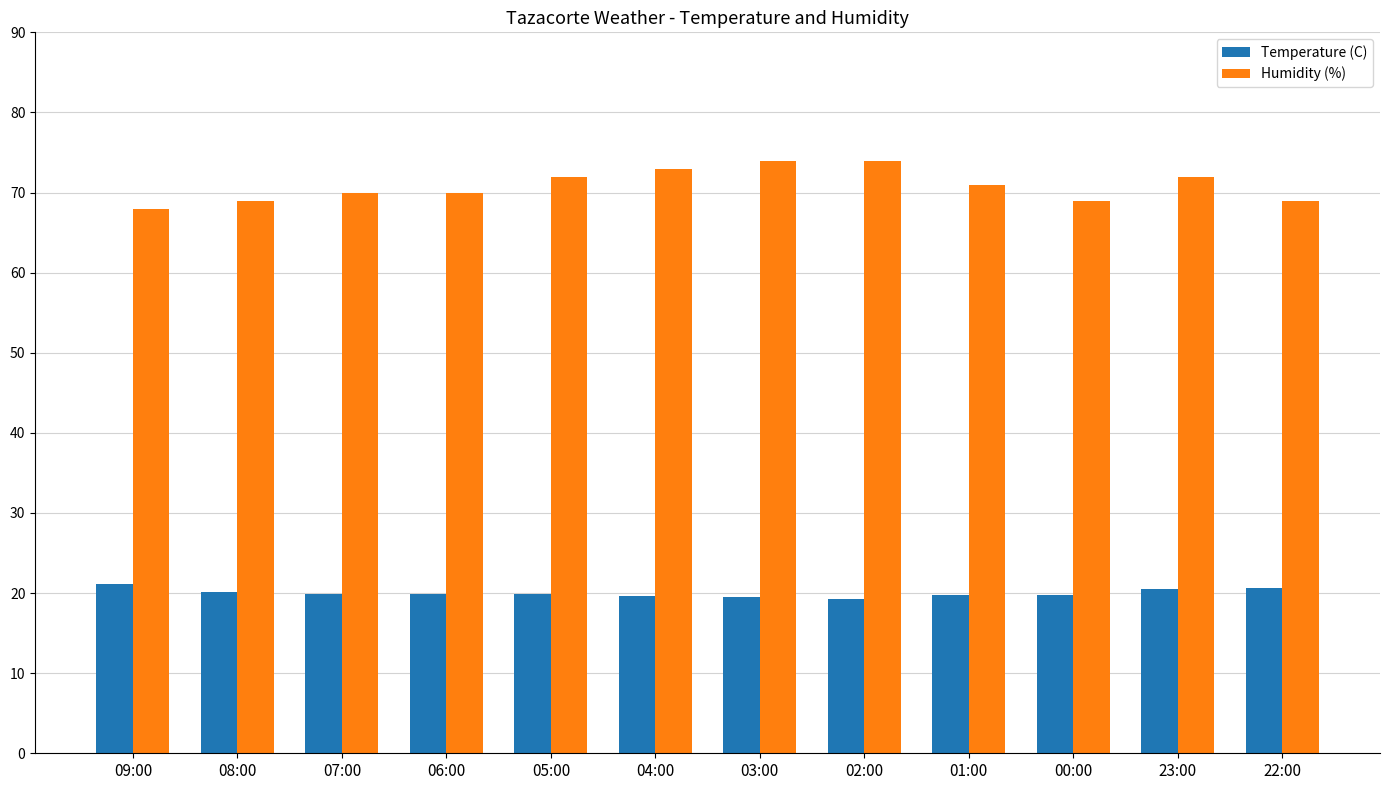

At how many categories does at least one series exceed 43?

12